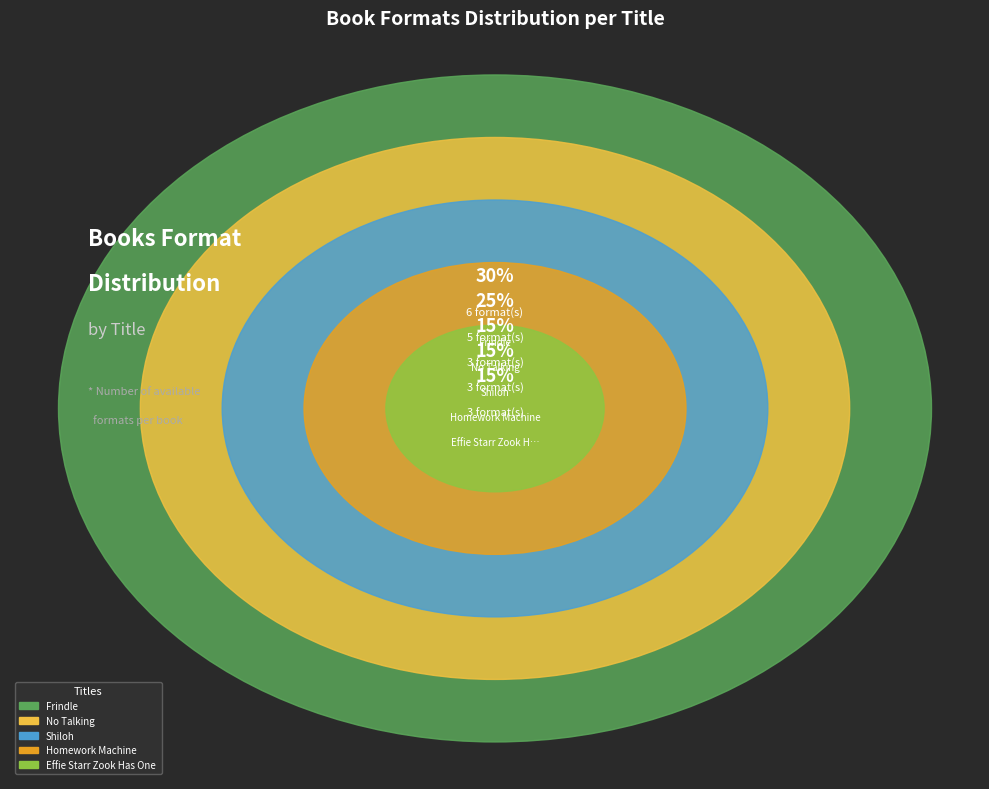

What percentage is NOT represented by Homework Machine?

85.0%